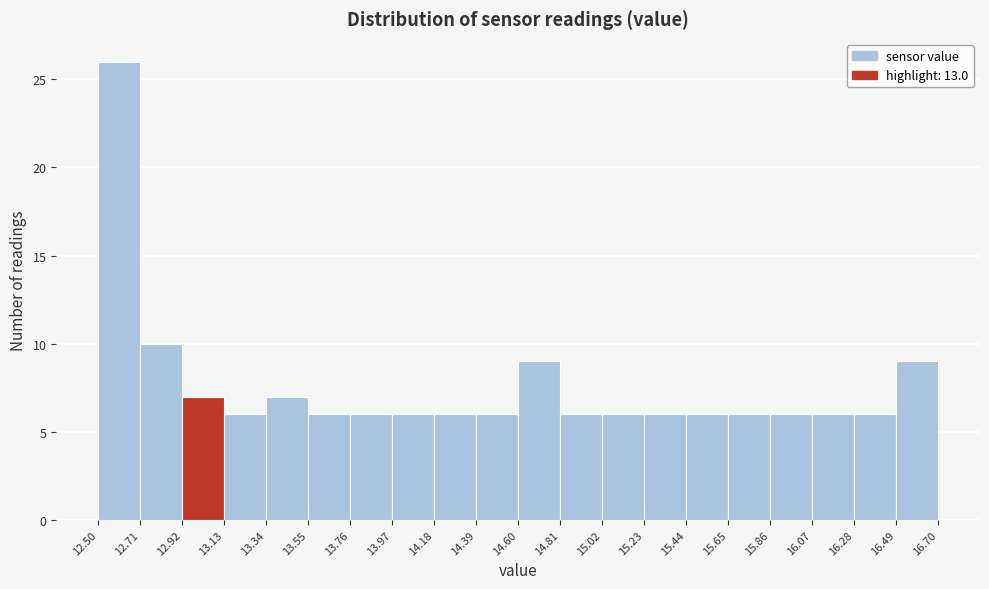

Over which range of the x-axis is the bar tallest?

12.50 to 12.71